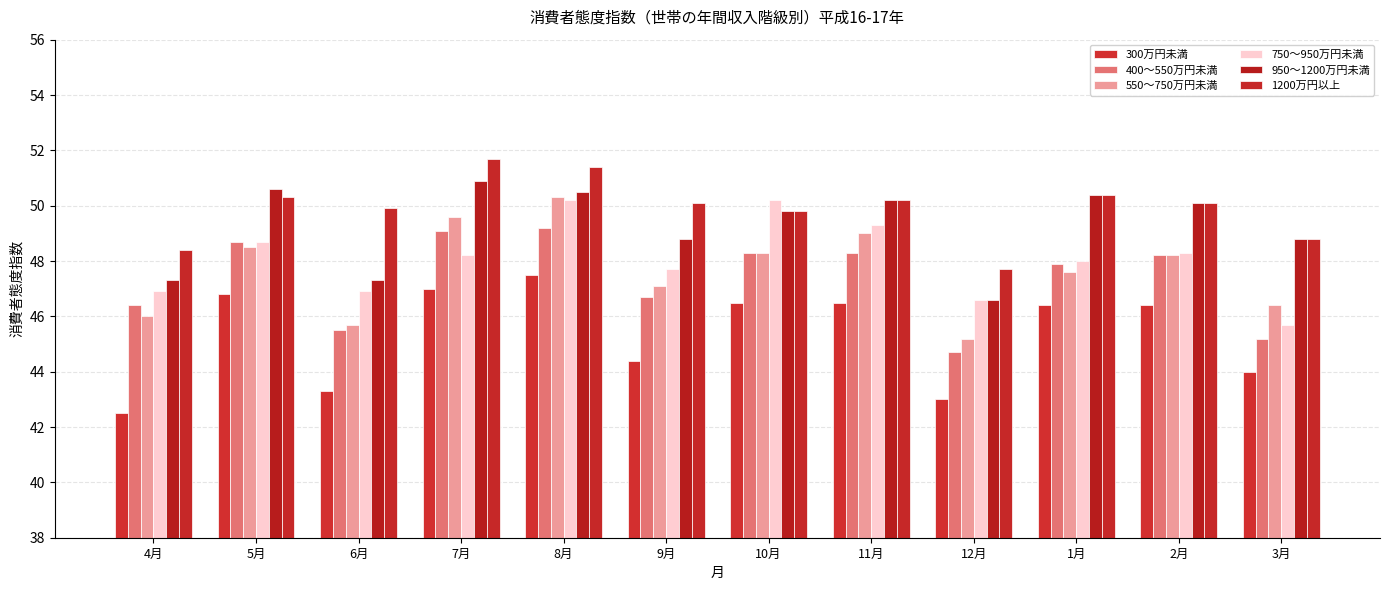

How many values in the 950～1200万円未満 series are below 50?

6